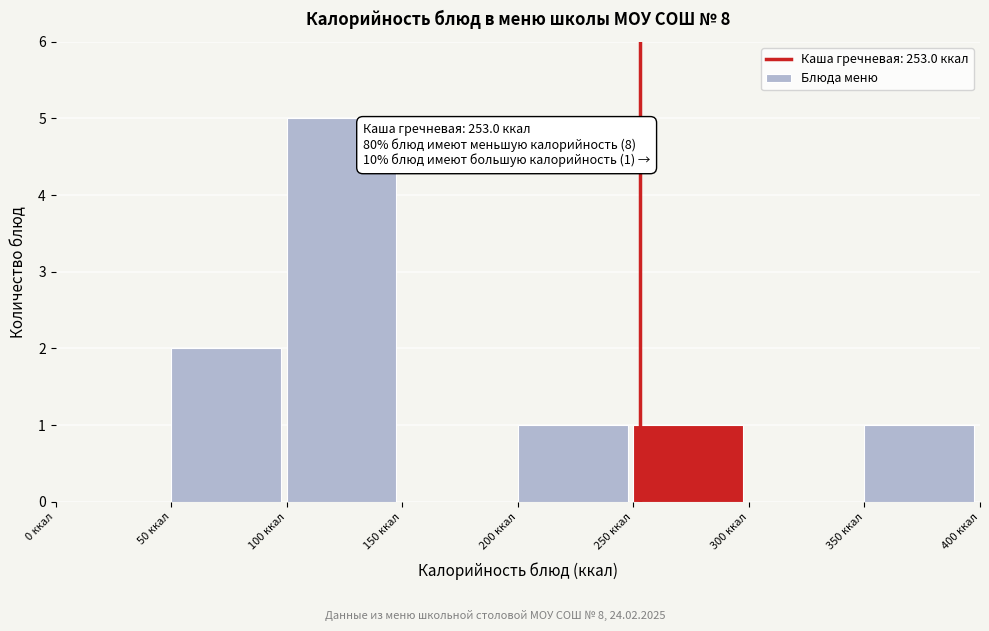

Over which range of the x-axis is the bar tallest?

100 to 150